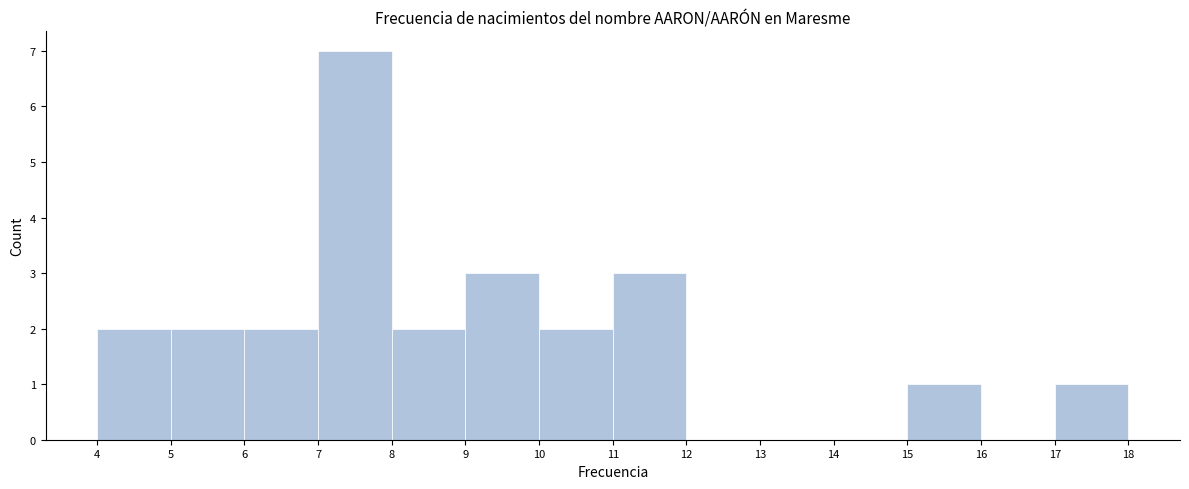

Reading left to right, transcribe this chart: for each bar, give the range it covers on the x-axis and its height. The values are not printed on the chart, so give them approximately, as read against the axis.

4 to 5: 2
5 to 6: 2
6 to 7: 2
7 to 8: 7
8 to 9: 2
9 to 10: 3
10 to 11: 2
11 to 12: 3
12 to 13: 0
13 to 14: 0
14 to 15: 0
15 to 16: 1
16 to 17: 0
17 to 18: 1